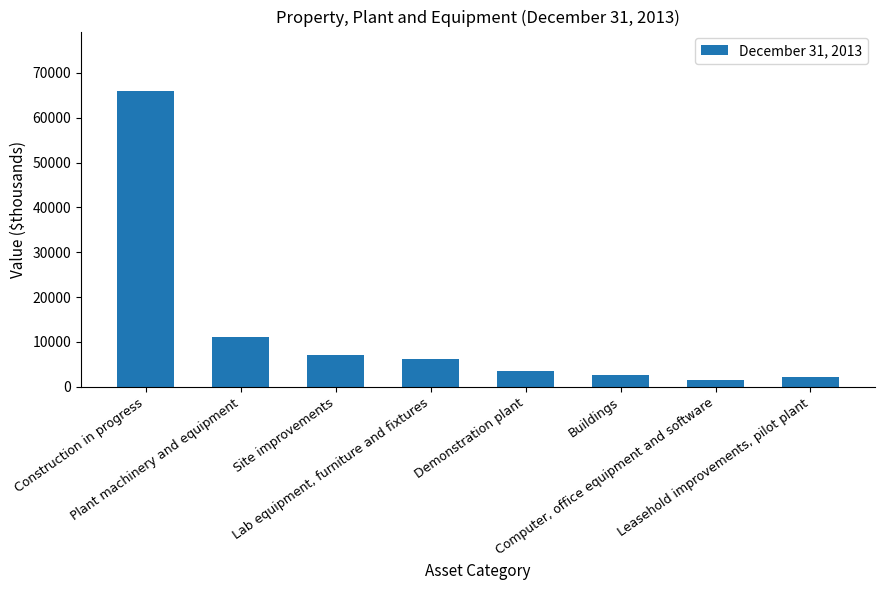

Reading left to right, transcribe all the data shown in this chart.

Construction in progress=66033	Plant machinery and equipment=11009	Site improvements=7007	Lab equipment, furniture and fixtures=6303	Demonstration plant=3597	Buildings=2543	Computer, office equipment and software=1437	Leasehold improvements, pilot plant=2105